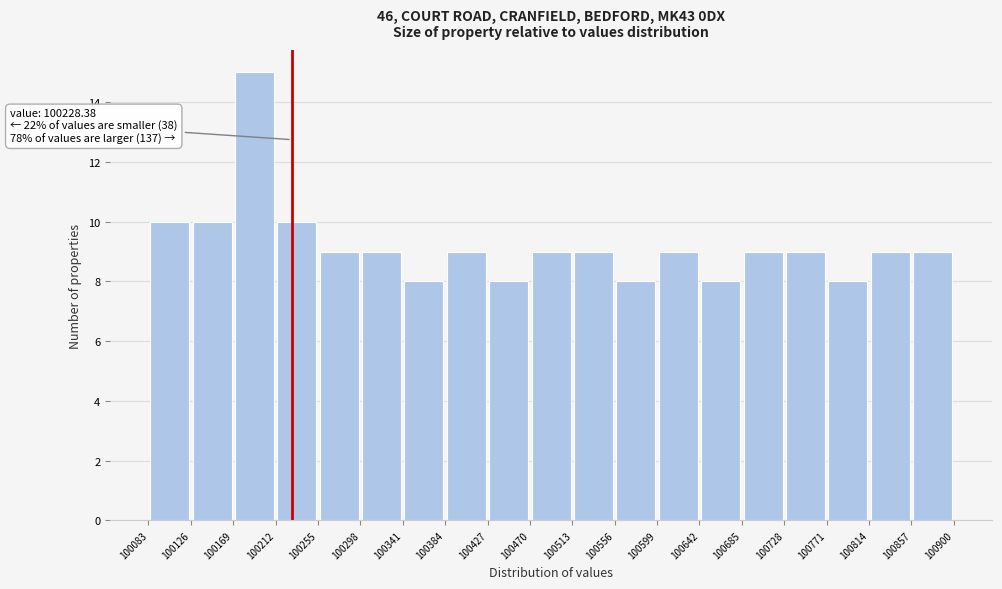

Which range on the x-axis has the tallest bar?

100169 to 100212